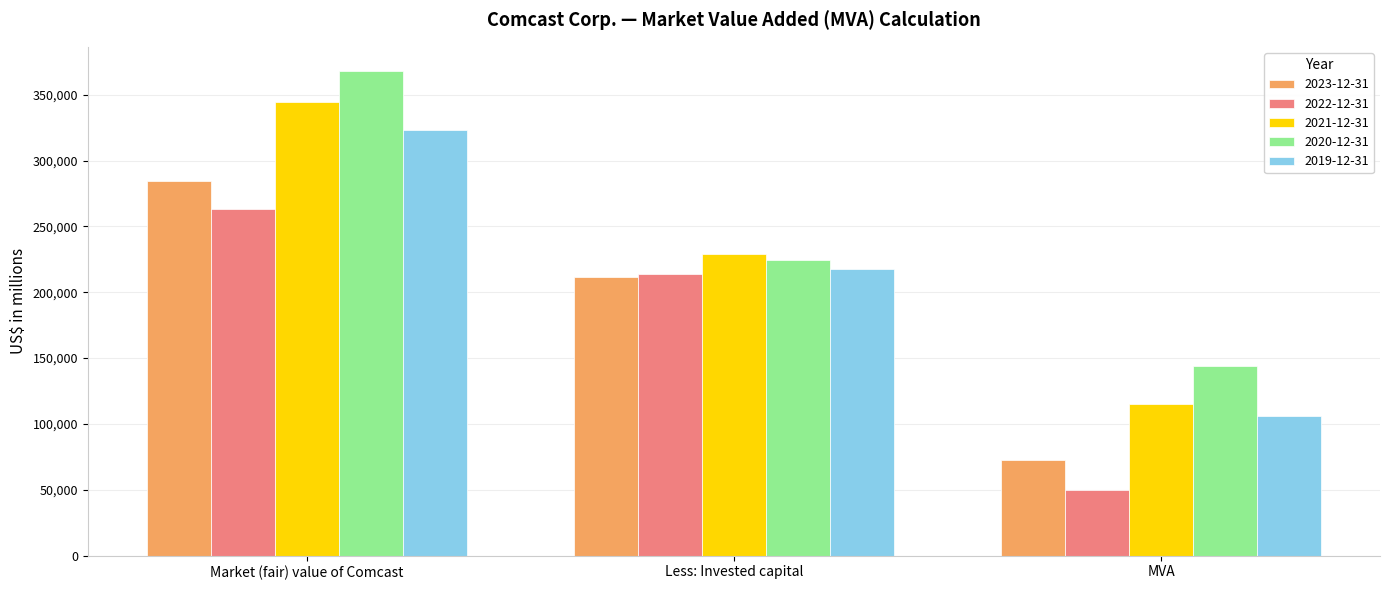

At MVA, list the series in order from largest to smallest.

2020-12-31, 2021-12-31, 2019-12-31, 2023-12-31, 2022-12-31